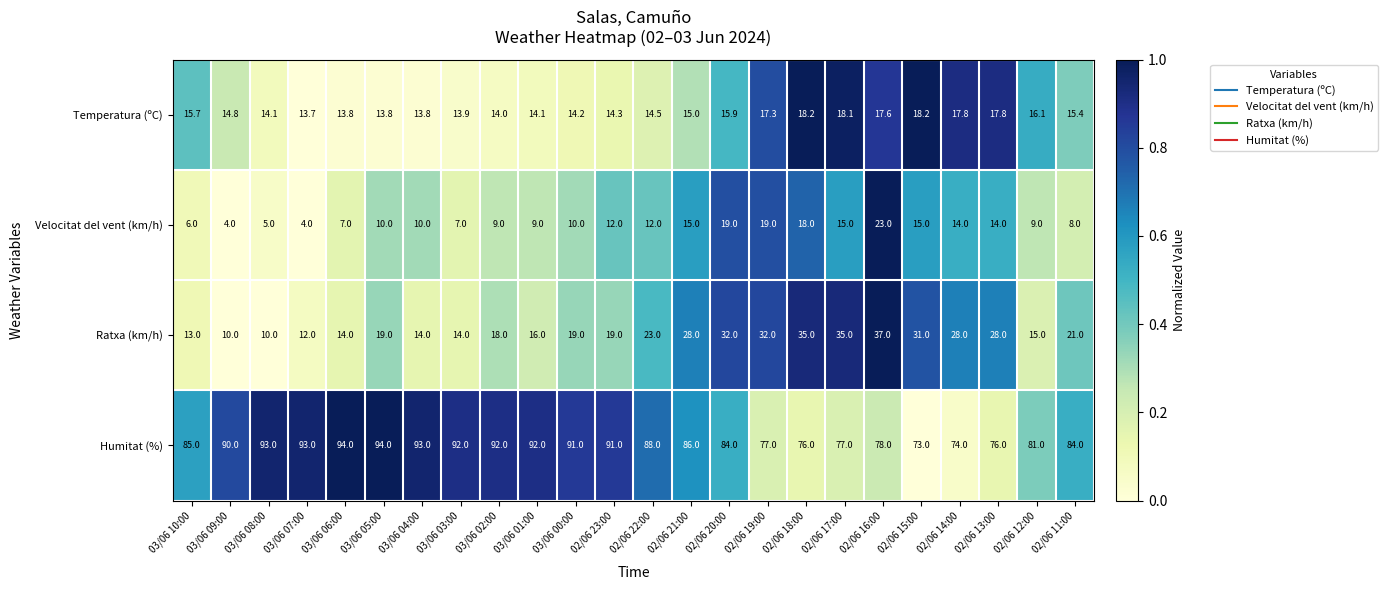

What is the sum of the Velocitat del vent (km/h) values at 02/06 14:00 and 03/06 03:00?

21.0